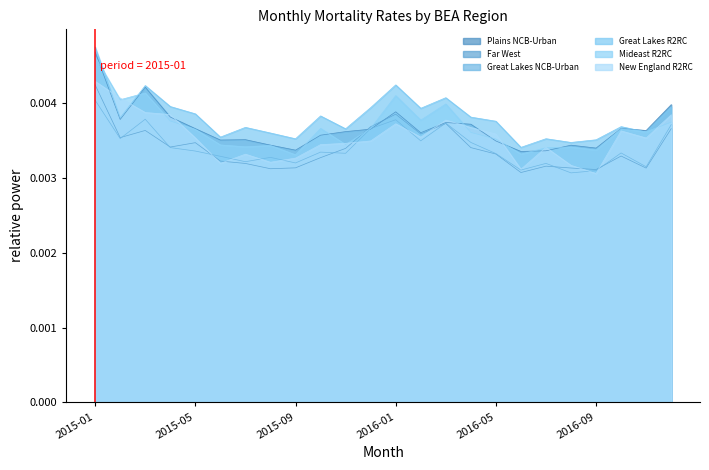

Between which two adjacent categories do Plains NCB-Urban and New England R2RC first intersect?

2015-01 and 2015-02